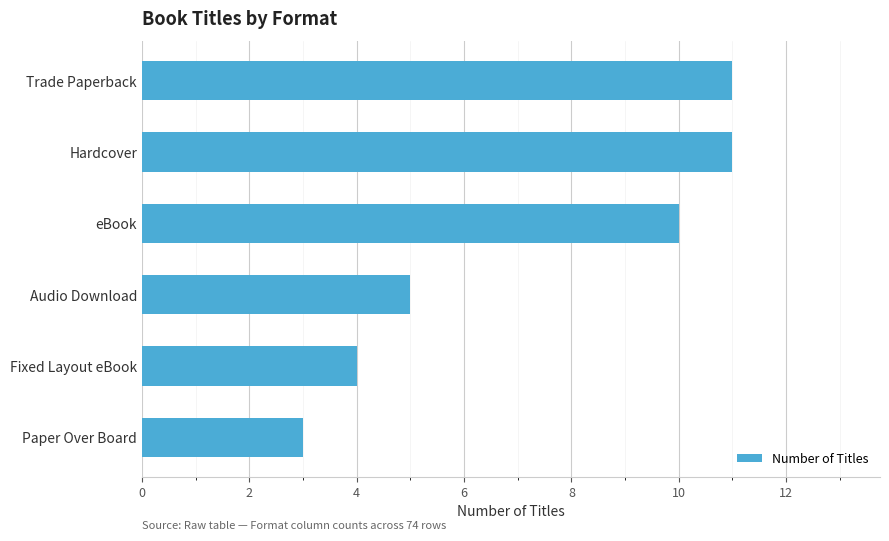

What position from the top is Trade Paperback?

1